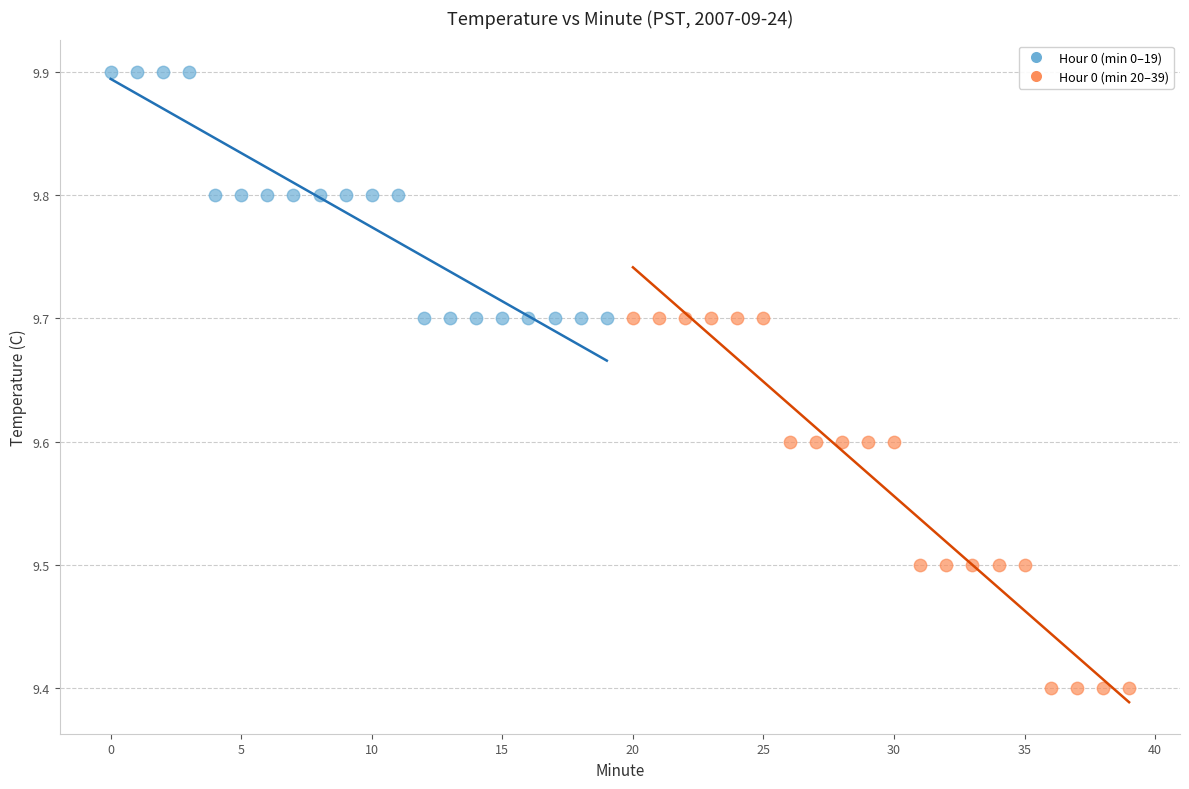

Which series reaches the minimum Y coordinate?

Hour 0 (min 20–39)